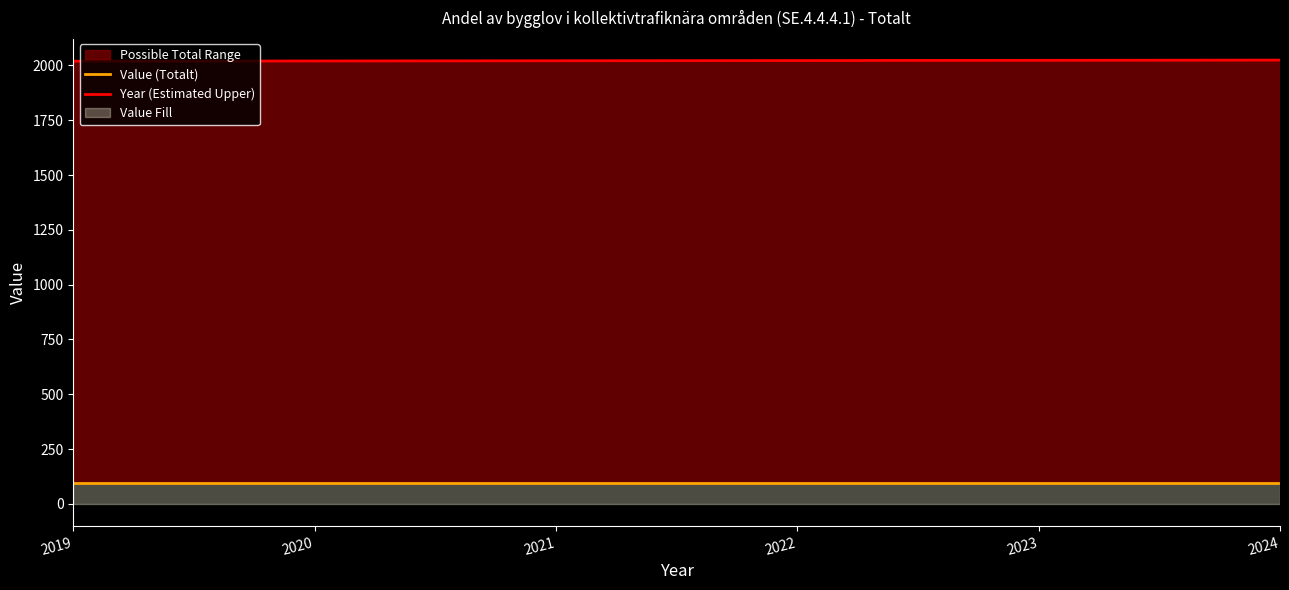

True or false: Value (Totalt) has a value of 95 at 2020.

True